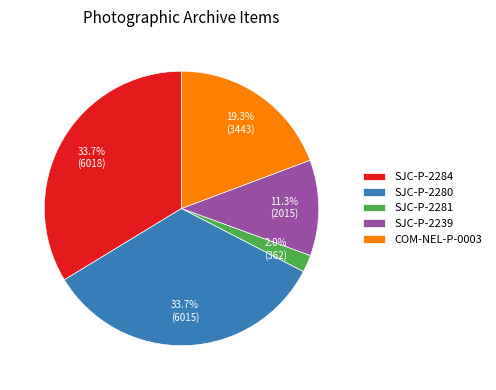

Is there a majority slice in this chart?

No